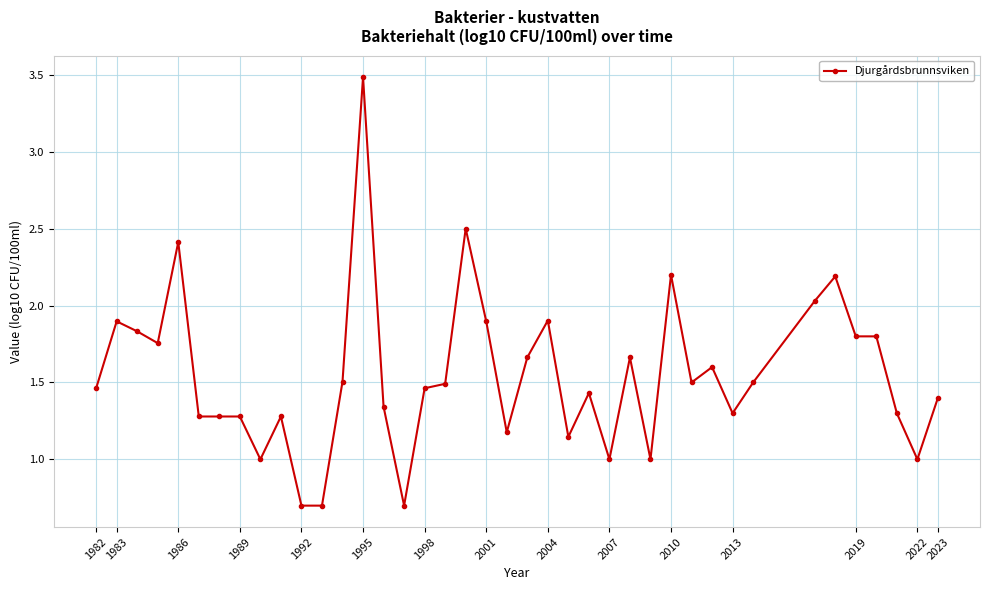

True or false: there are more than 0 points higher than both neighbors.

True